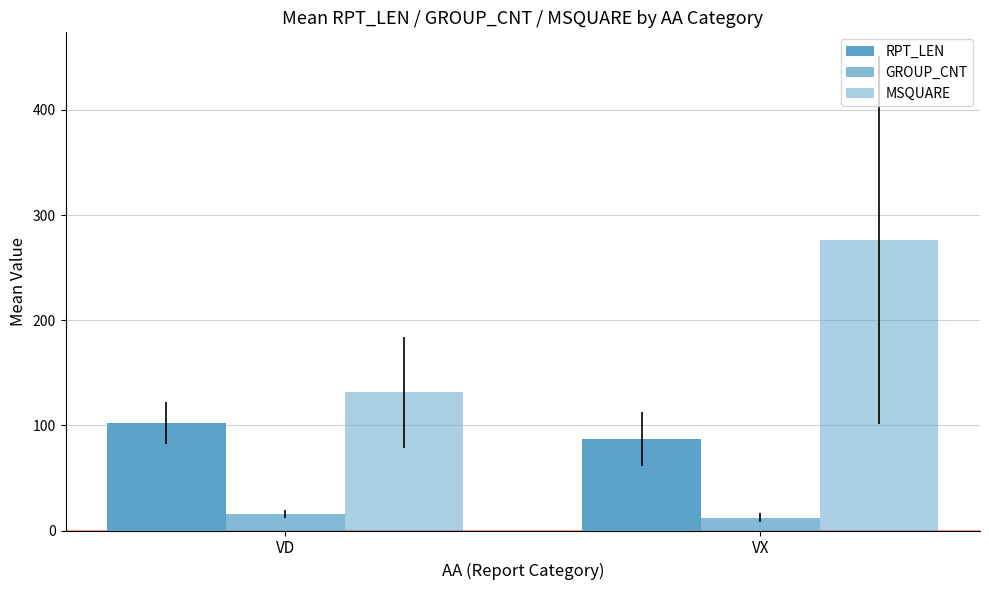

Reading left to right, what are all the values shown in this chart?

RPT_LEN: VD=102.2	VX=86.8
GROUP_CNT: VD=15.5	VX=12.4
MSQUARE: VD=131.4	VX=276.3